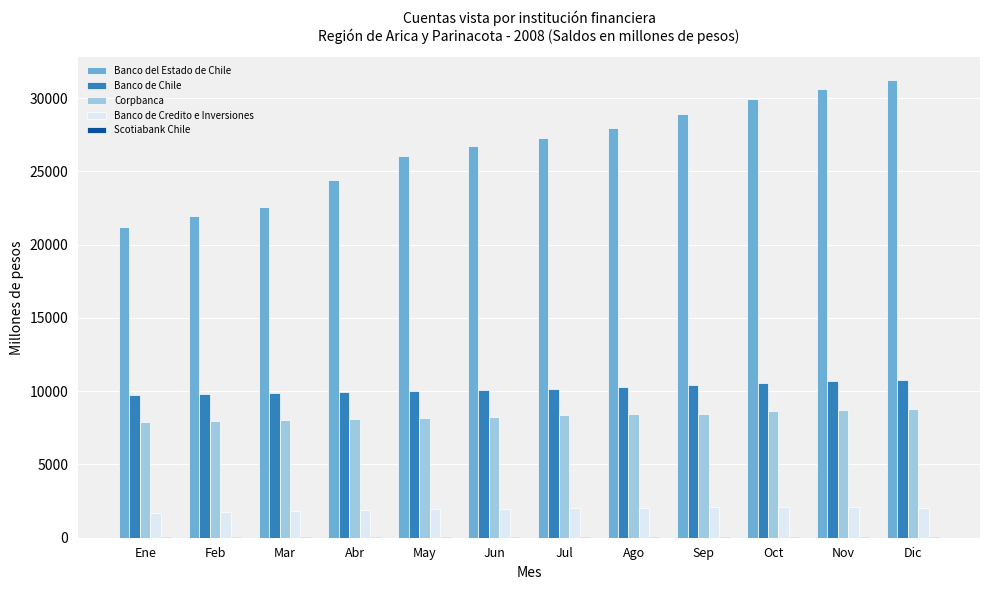

Between May and Nov, which series saw the biggest shift?

Banco del Estado de Chile